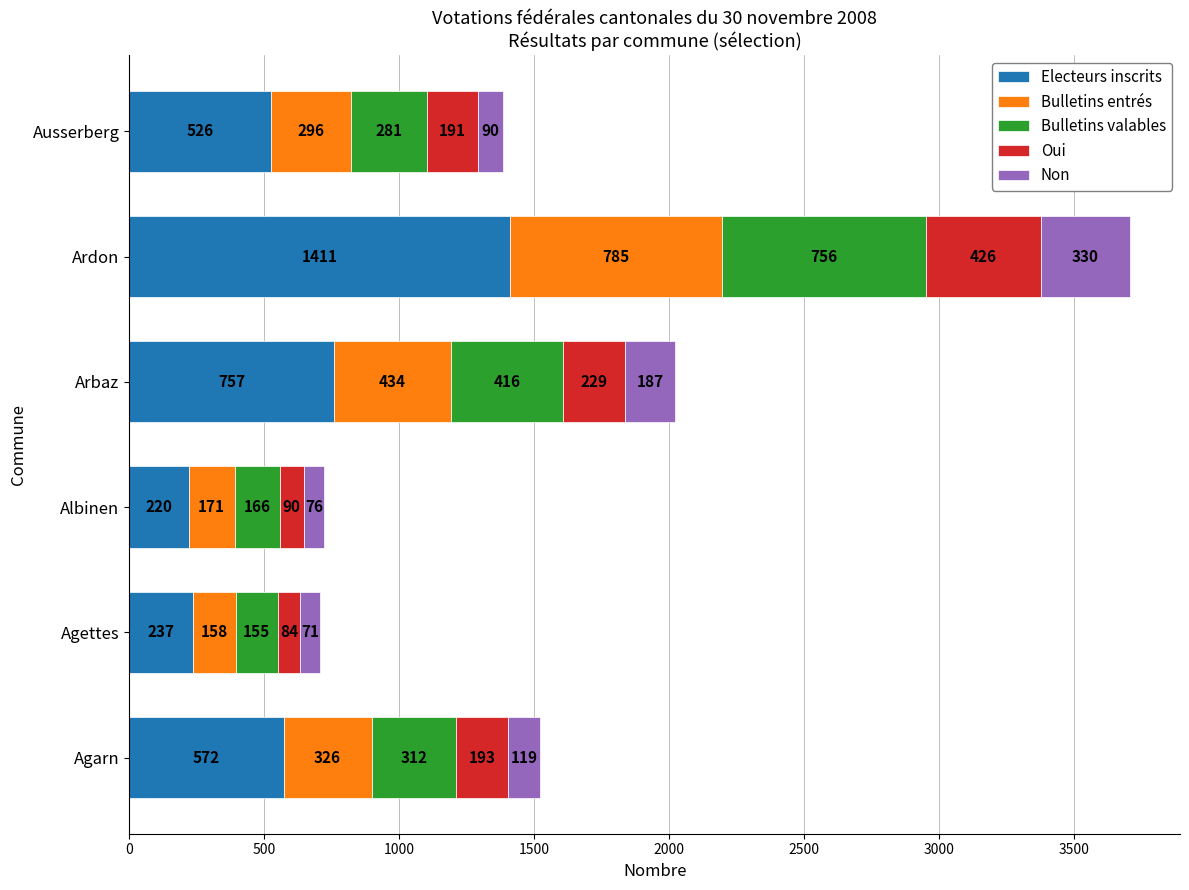

What is the sum of the Electeurs inscrits values at Arbaz and Ausserberg?

1283